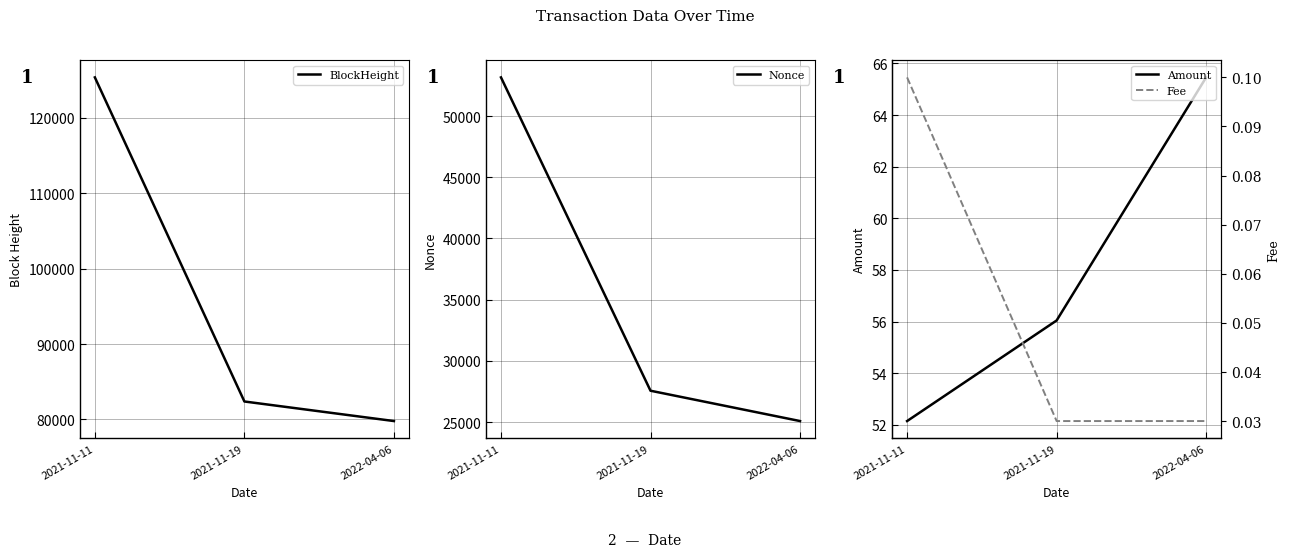

What is the label of the 2nd point from the right?

2021-11-19